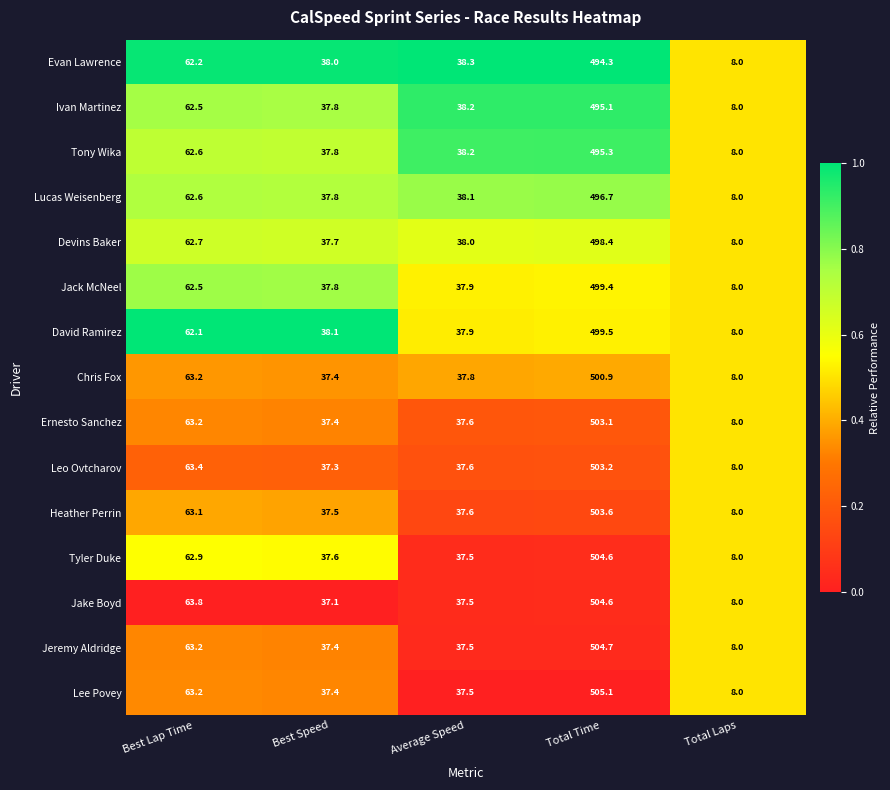

Which label corresponds to the smallest value in the chart?

Total Laps